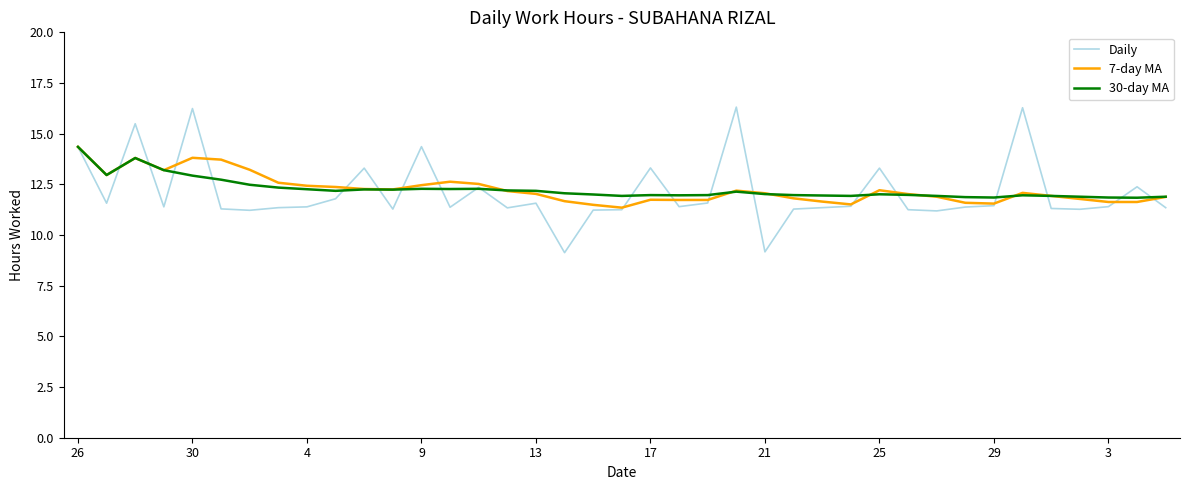

Which series has the largest range (max minus min)?

Daily